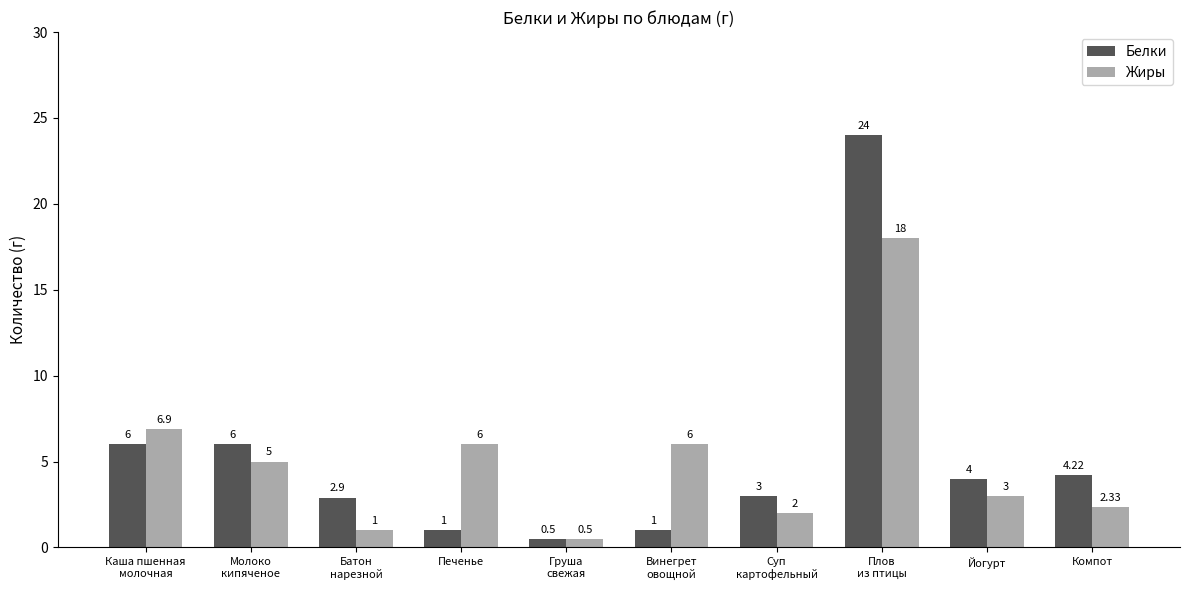

Rank the series by their maximum value, from lowest to highest.

Жиры, Белки